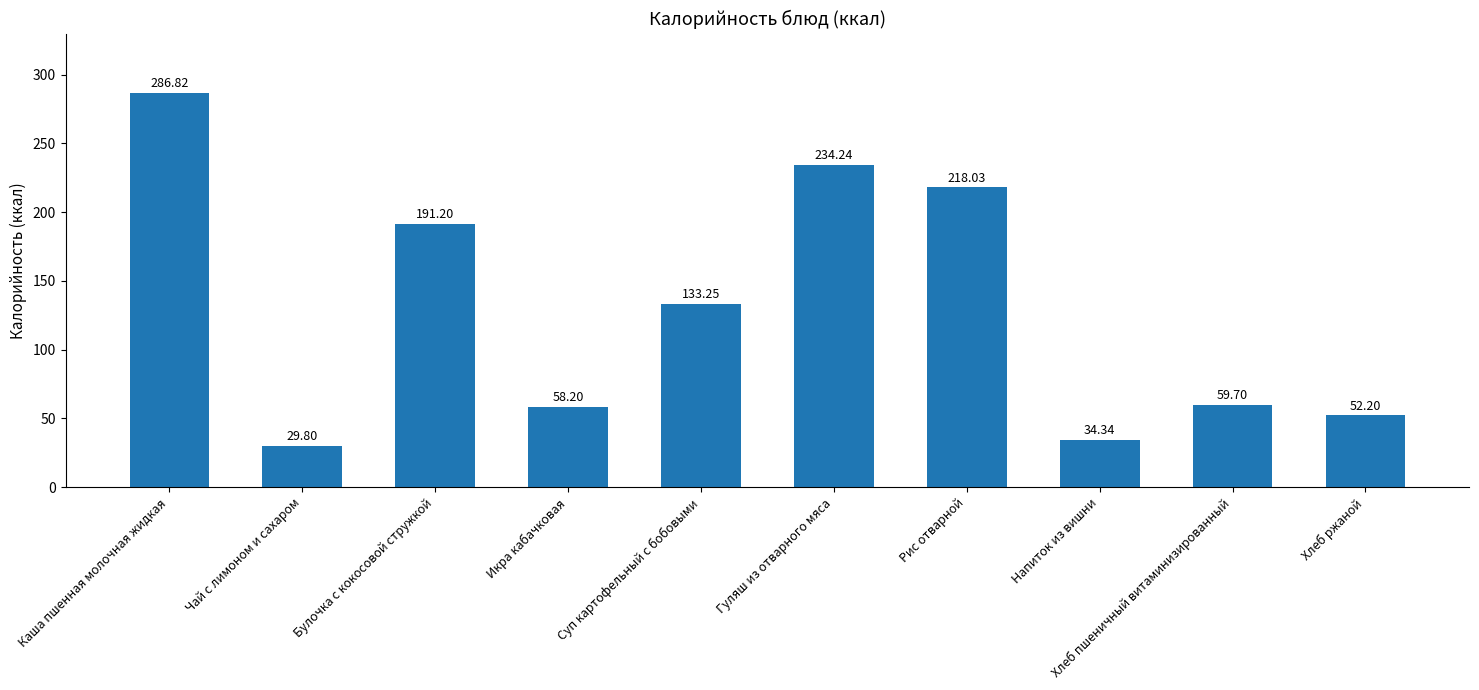

What is the sum of the values at Чай с лимоном и сахаром and Хлеб ржаной?

82.0